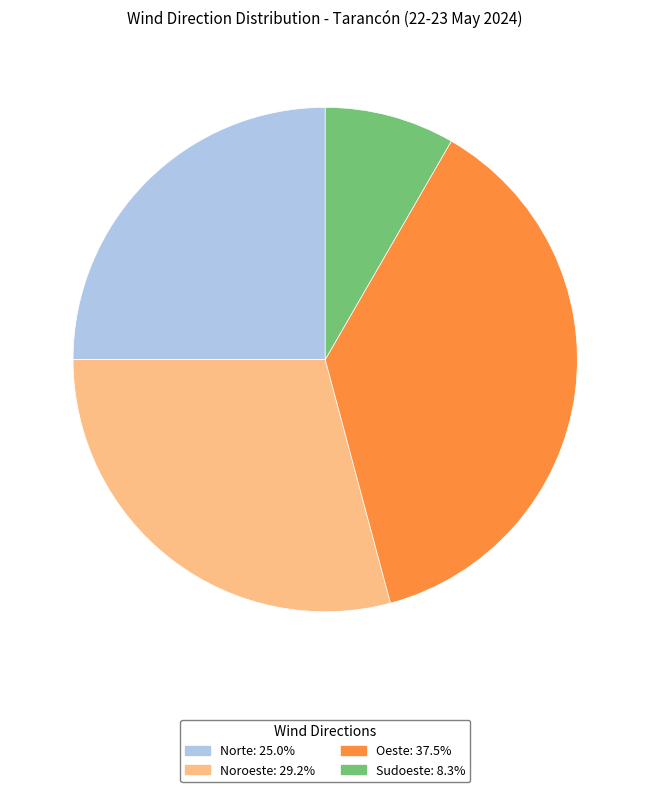

Approximately how many times larger is the value at Noroeste compared to Oeste?

0.8